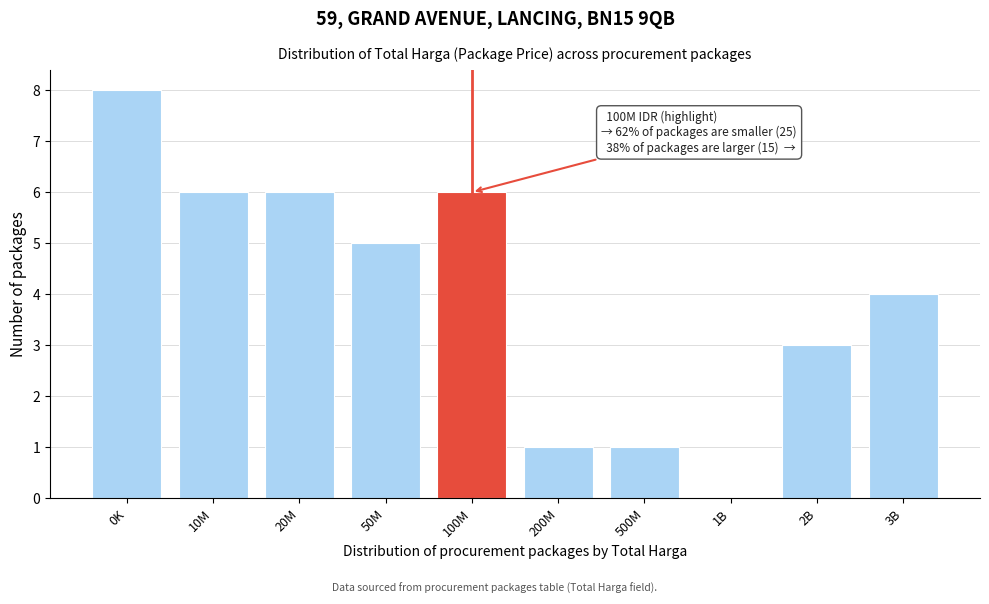

Reading right to left, list all the values displayed in this chart.

3B=4	2B=3	1B=0	500M=1	200M=1	100M=6	50M=5	20M=6	10M=6	0K=8